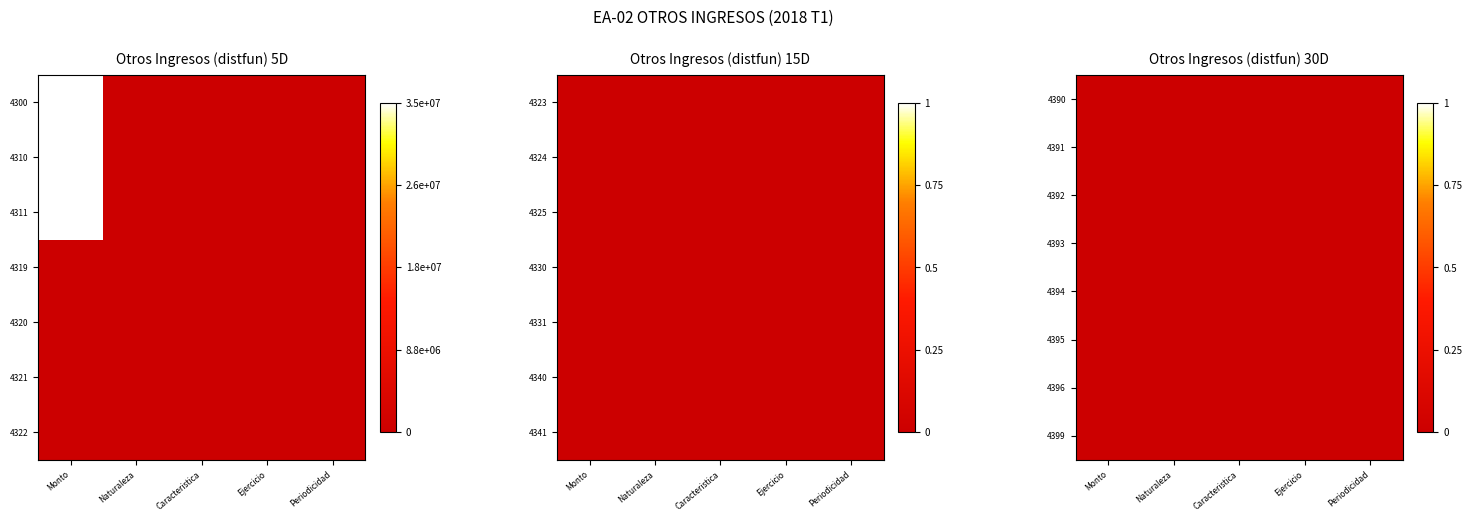

How many values in 4300 are above zero?

1